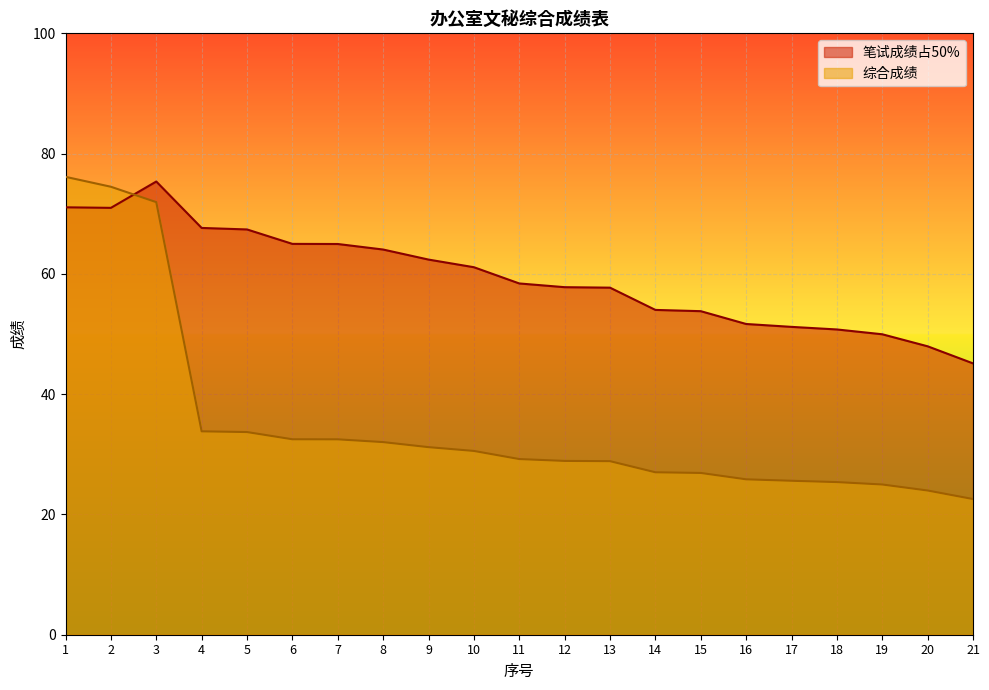

Where do 综合成绩 and 笔试成绩占50% first cross each other?

2 and 3